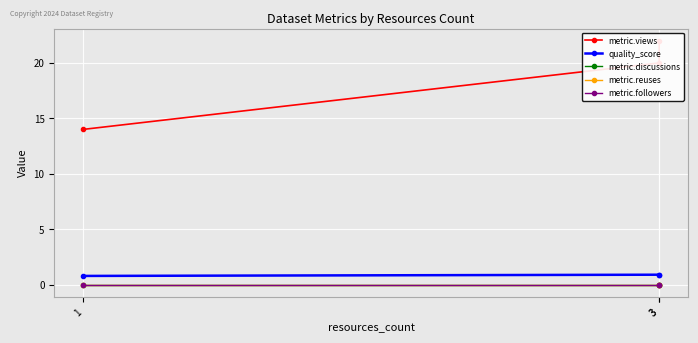

Rank the series by their maximum value, from highest to lowest.

metric.views, quality_score, metric.discussions, metric.reuses, metric.followers